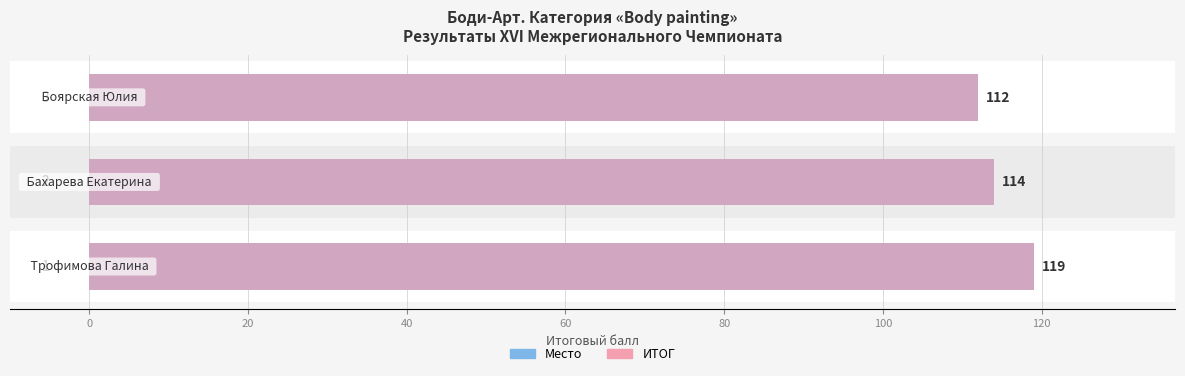

What is the maximum value for Итог (розовый)?

119